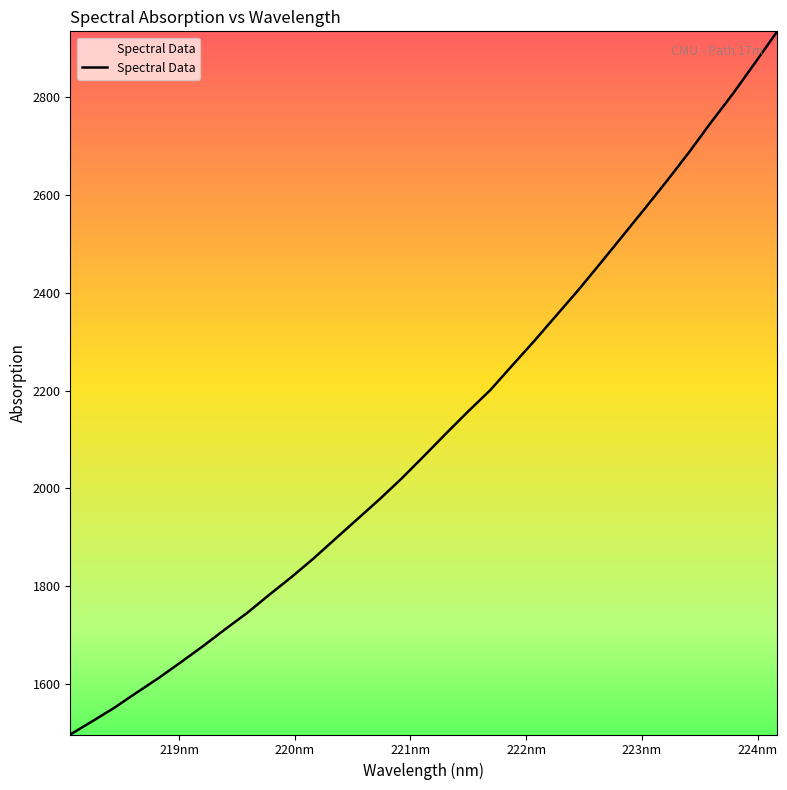

What is the maximum value shown in the chart?

2934.6